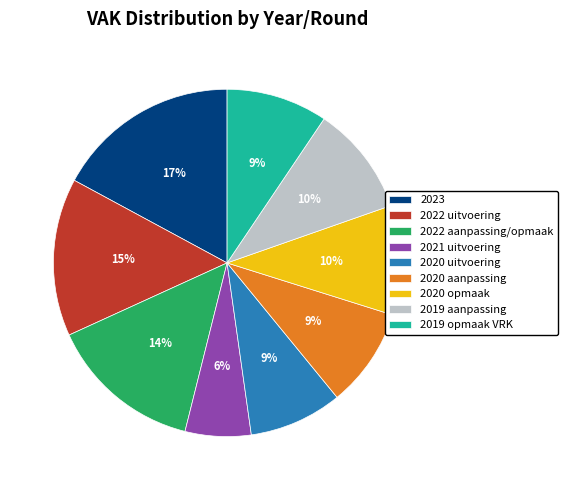

Which has a higher value, 2022 aanpassing/opmaak or 2020 aanpassing?

2022 aanpassing/opmaak